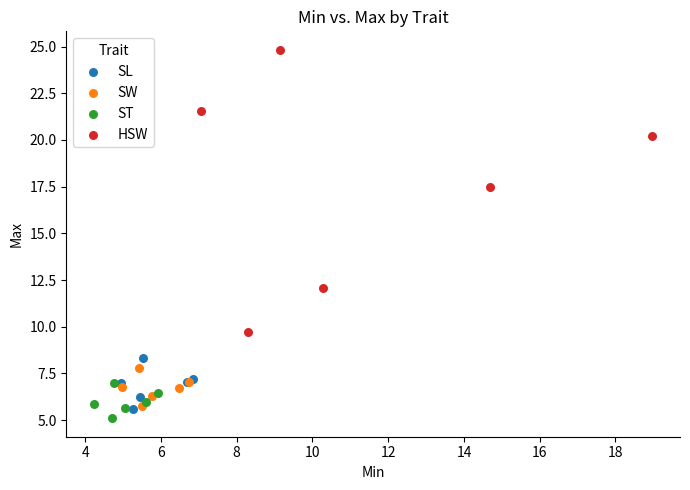

Which series reaches the maximum Y coordinate?

HSW